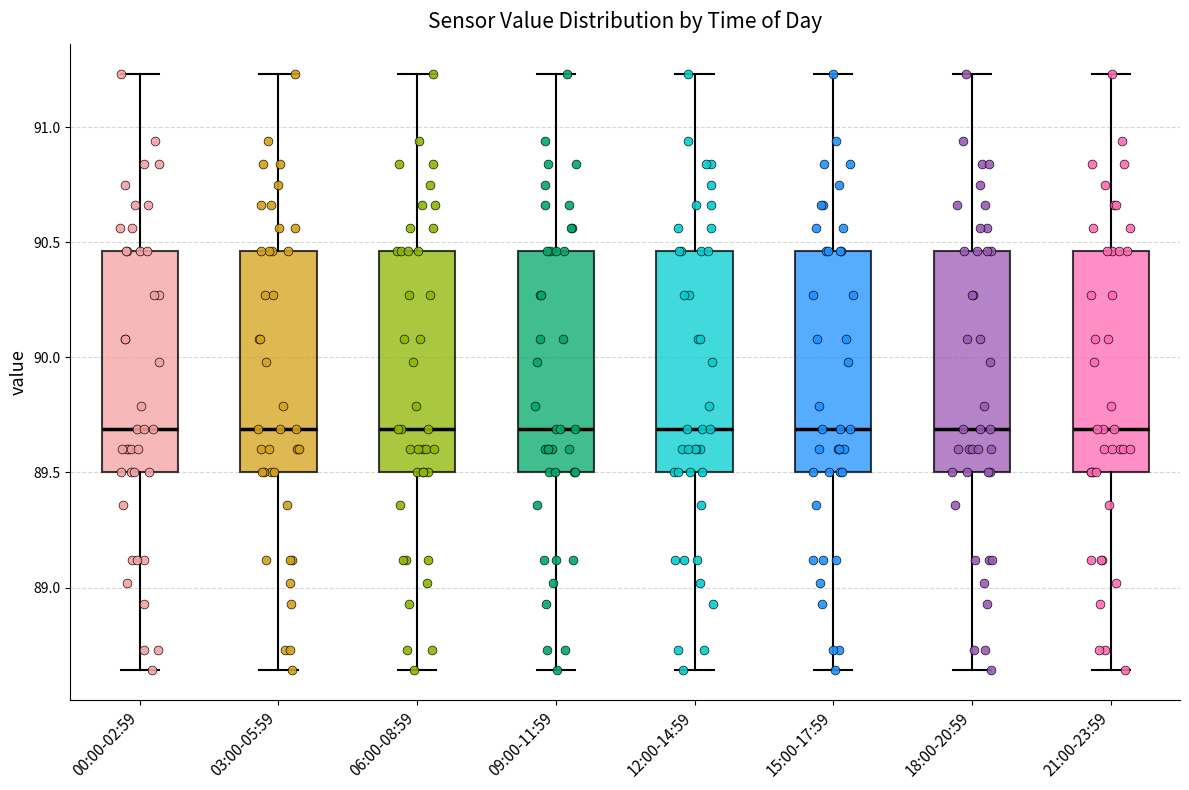

Where does the lower whisker of the box for 00:00-02:59 end on the y-axis? The values are not printed on the chart, so give them approximately, as read against the axis.

88.65